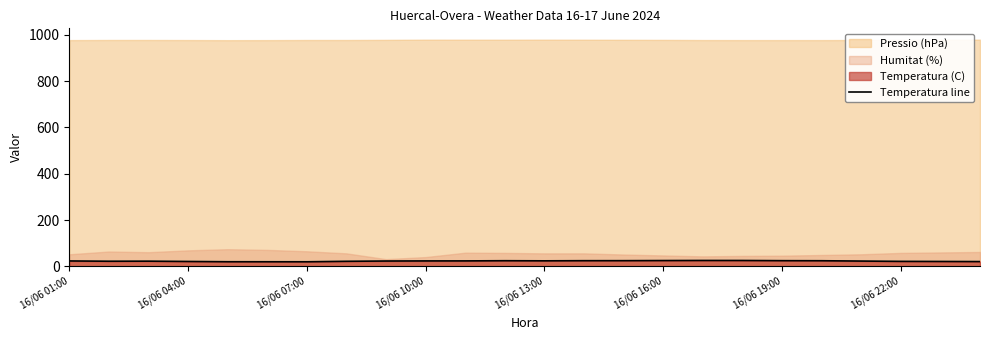

Is it true that Temperatura line equals 19.6 at 16/06 07:00?

True